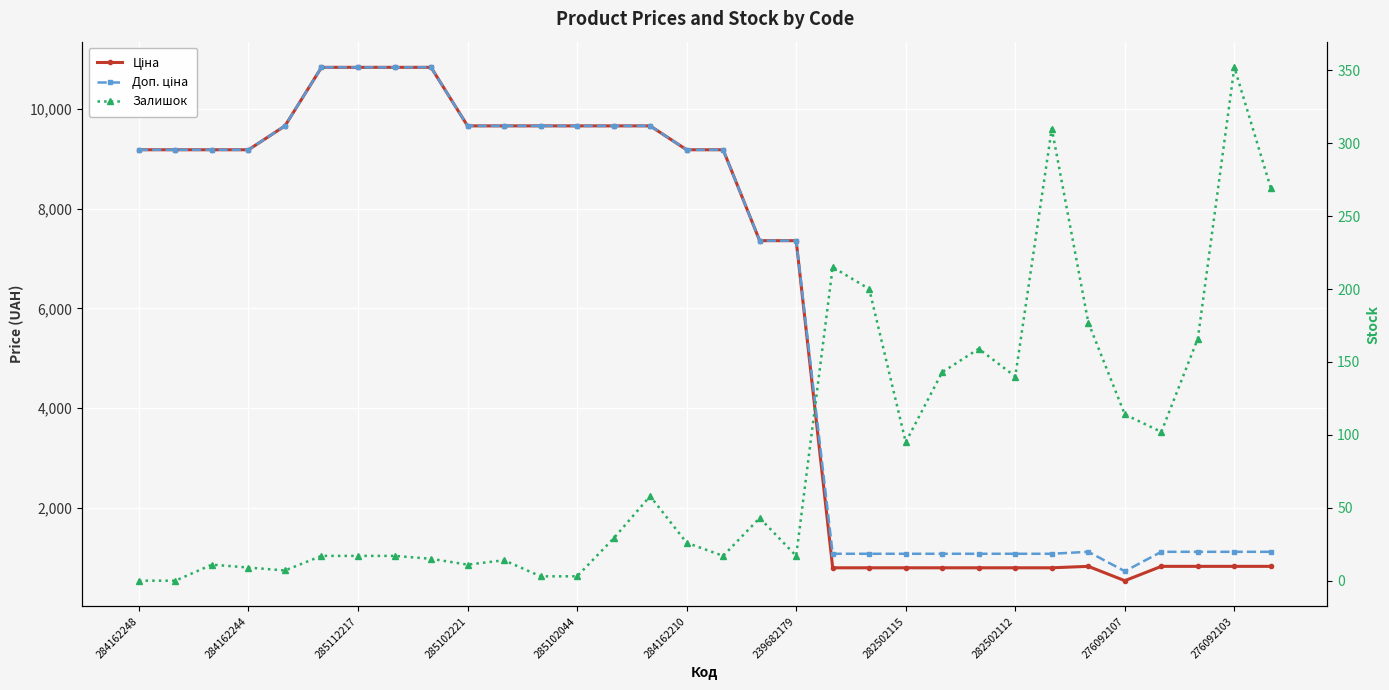

Reading right to left, what are all the values shown in this chart?

Ціна: 822.0	822.0	822.0	822.0	534.3	822.0	793.0	793.0	793.0	793.0	793.0	793.0	793.0	7360.2	7360.2	9185.1	9185.1	9664.7	9664.7	9664.7	9664.7	9664.7	9664.7	10840.1	10840.1	10840.1	10840.1	9664.7	9185.1	9185.1	9185.1	9185.1
Доп. ціна: 1114.0	1114.0	1114.0	1114.0	724.0	1114.0	1074.6	1074.6	1074.6	1074.6	1074.6	1074.6	1074.6	7360.2	7360.2	9185.1	9185.1	9664.7	9664.7	9664.7	9664.7	9664.7	9664.7	10840.1	10840.1	10840.1	10840.1	9664.7	9185.1	9185.1	9185.1	9185.1
Залишок: 269.0	352.0	166.0	102.0	114.0	177.0	310.0	140.0	159.0	143.0	95.0	200.0	215.0	17.0	43.0	17.0	26.0	58.0	29.0	3.0	3.0	14.0	11.0	15.0	17.0	17.0	17.0	7.0	9.0	11.0	0.0	0.0